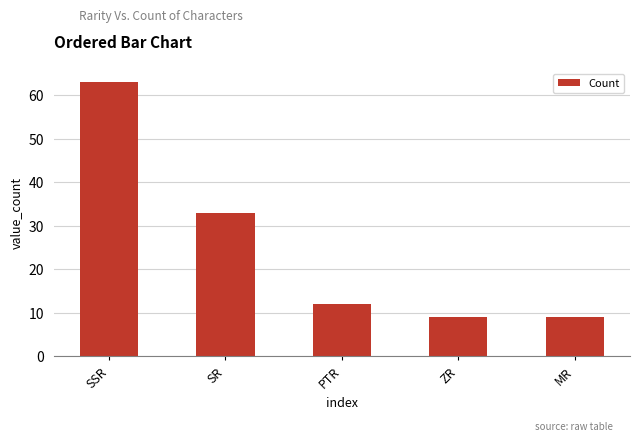

Between SR and SSR, which is larger?

SSR